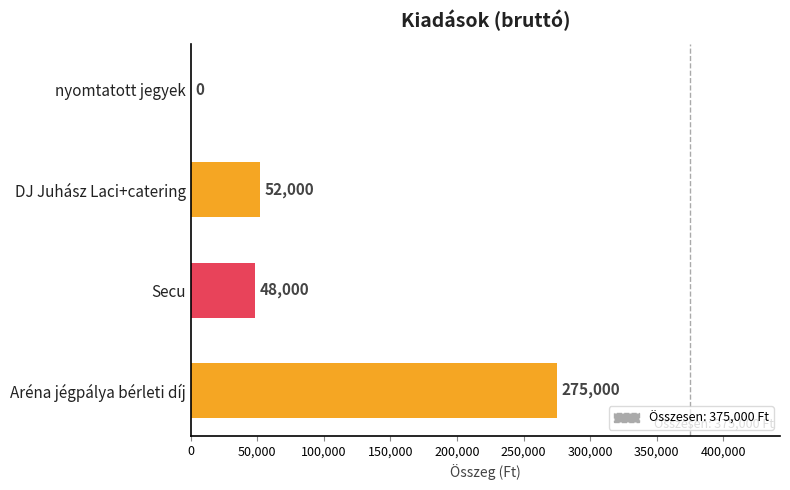

How many distinct data groups are displayed?

1